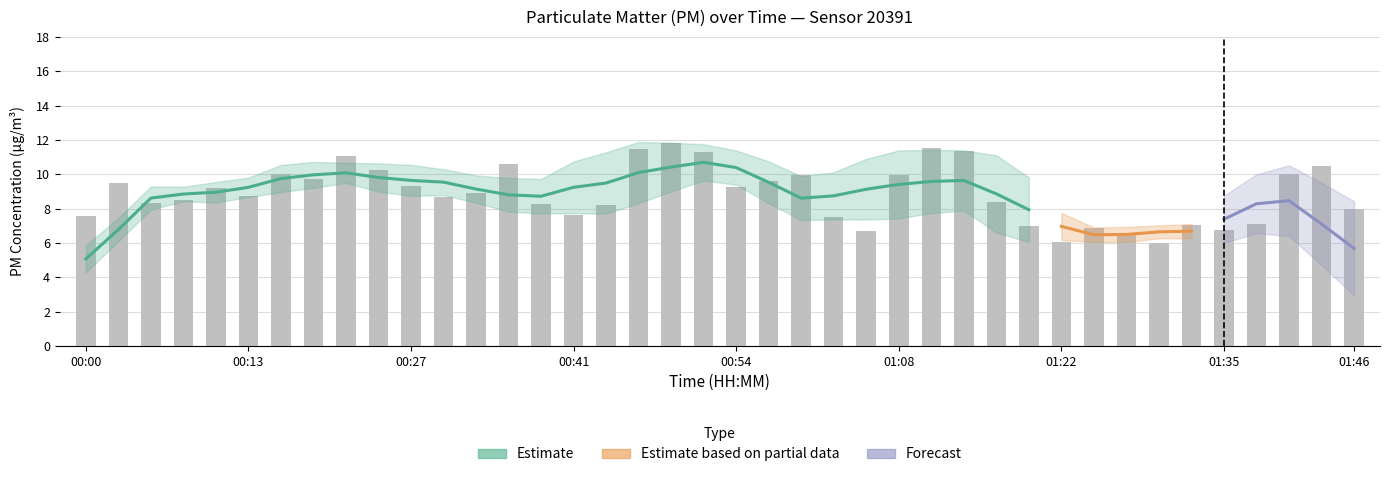

What is the sum of all values?

355.1